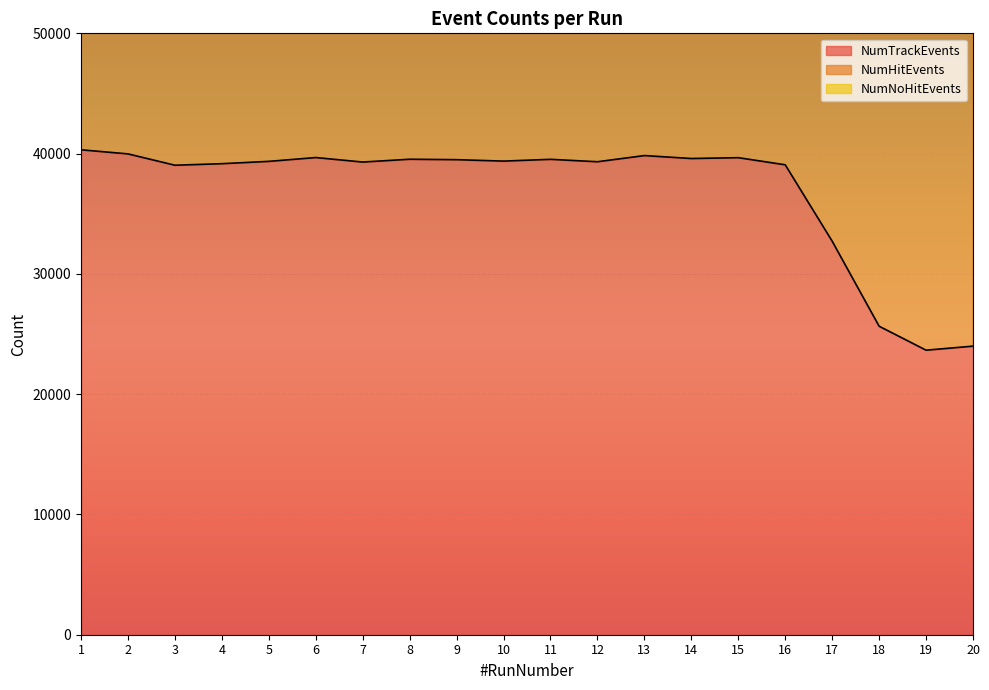

At which label does NumTrackEvents first exceed 39377?

1